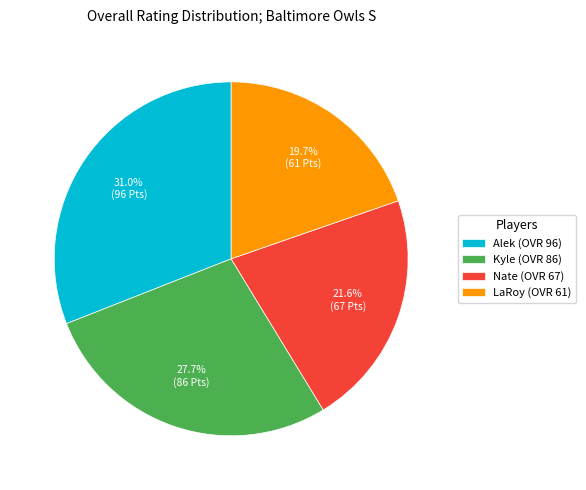

How many segments does this pie chart have?

4